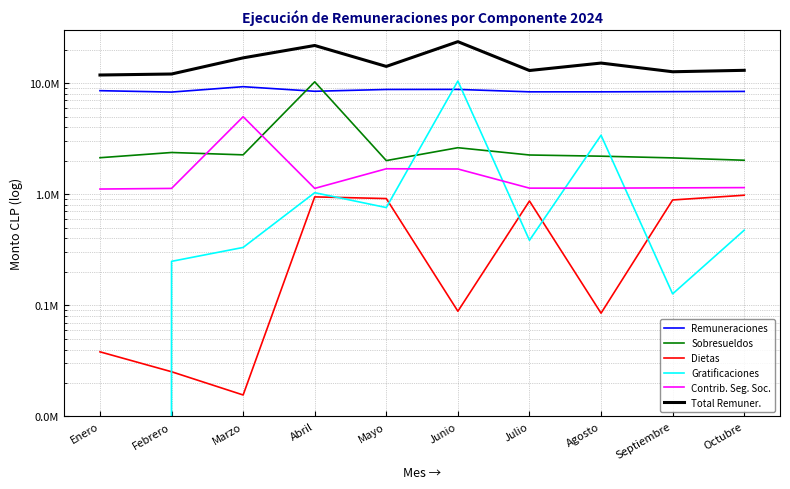

What is the difference between the maximum and minimum values in the Contrib. Seg. Soc. series?

3879937.9